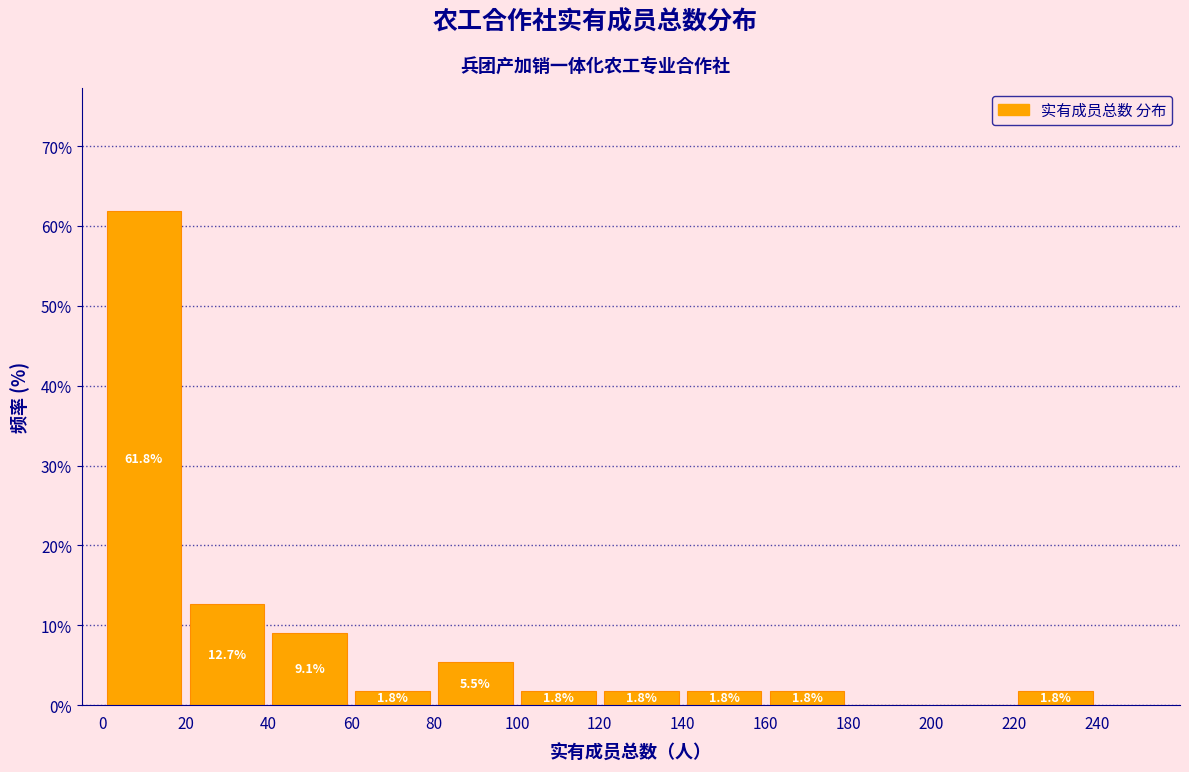

Over which range of the x-axis is the bar tallest?

0 to 20